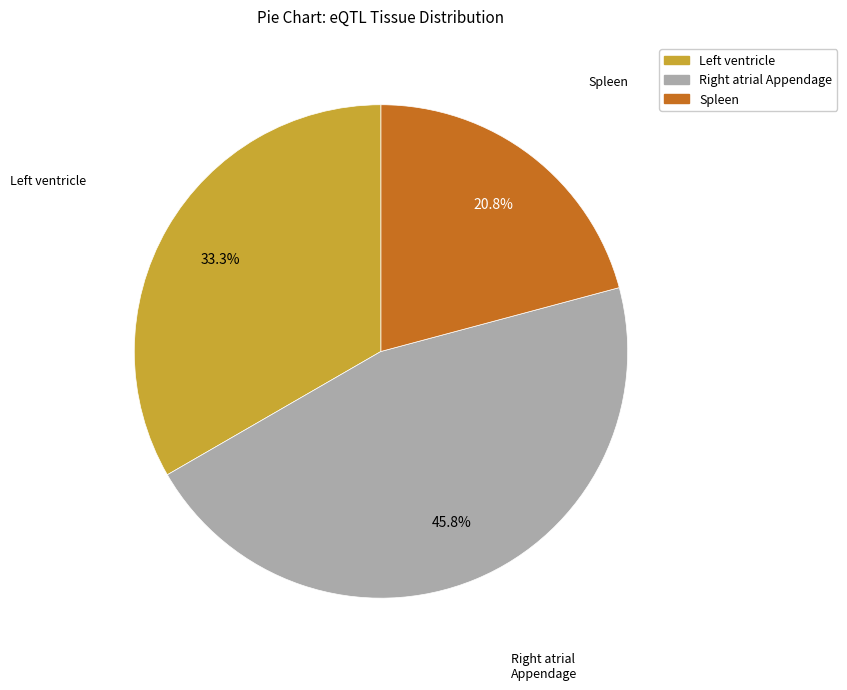

Is there a majority slice in this chart?

No